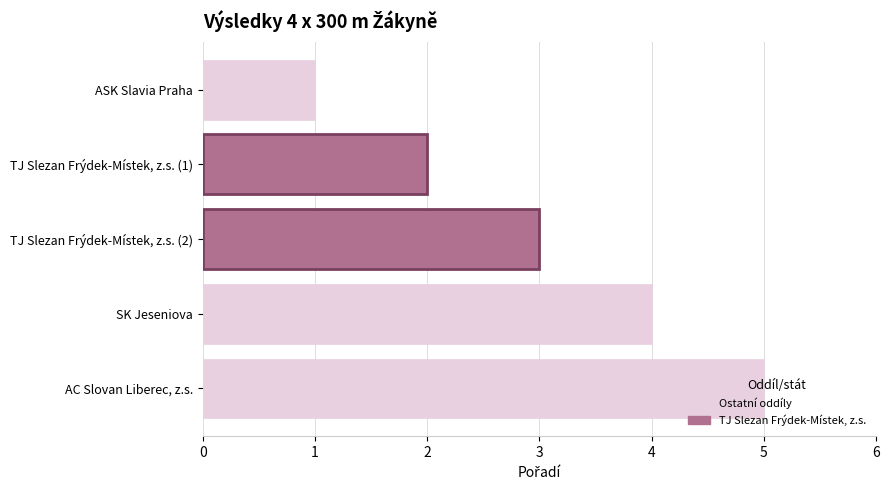

List the labels in order of value, smallest first.

ASK Slavia Praha, TJ Slezan Frýdek-Místek, z.s. (1), TJ Slezan Frýdek-Místek, z.s. (2), SK Jeseniova, AC Slovan Liberec, z.s.